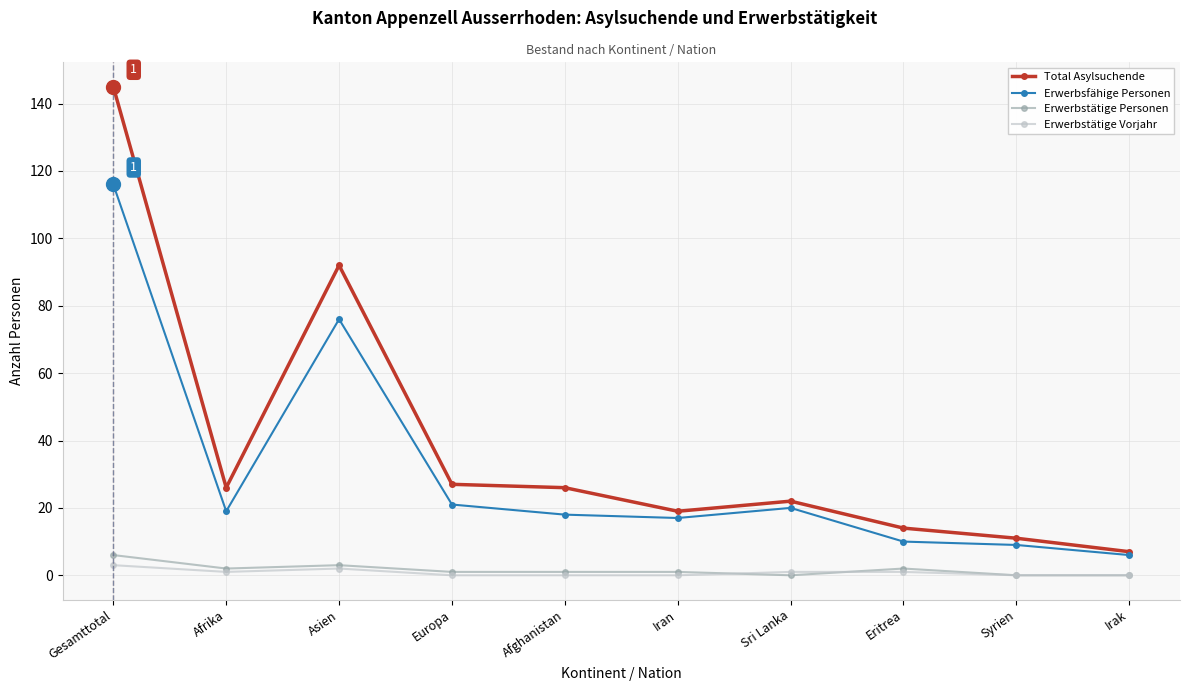

Does the chart have visible grid lines?

Yes